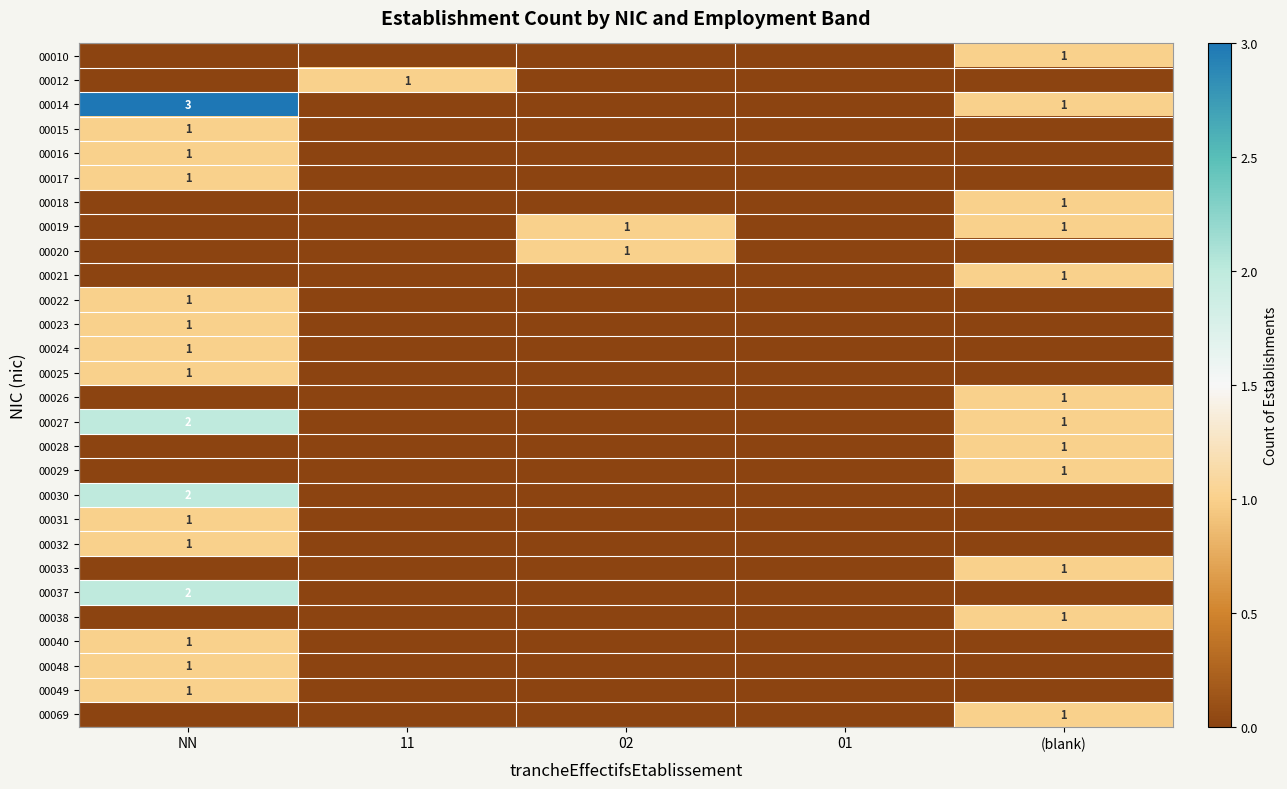

Count the number of data series in this chart.

28